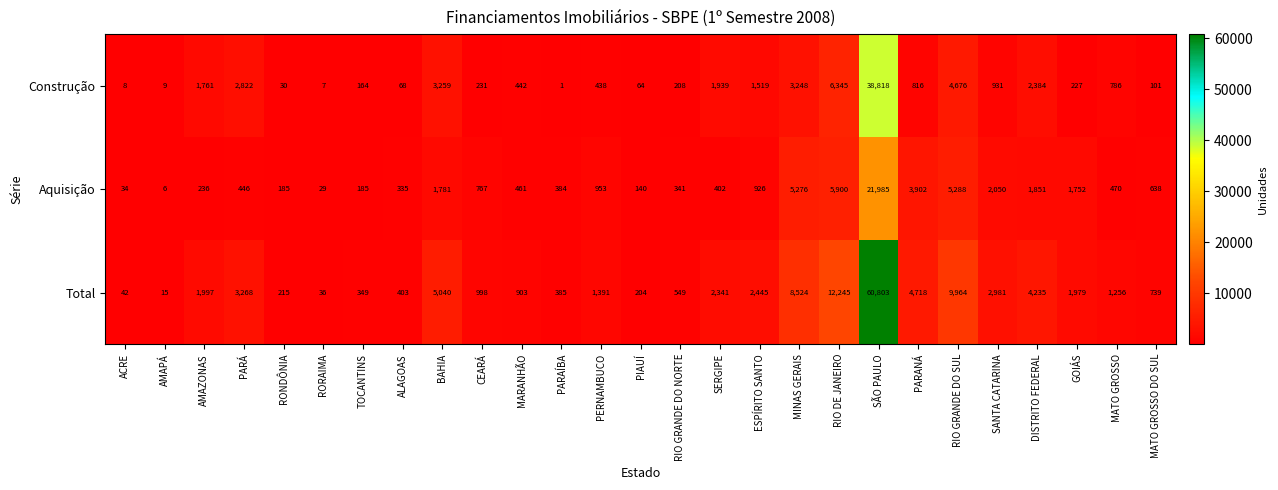

Where does the Aquisição series first go above 470?

BAHIA